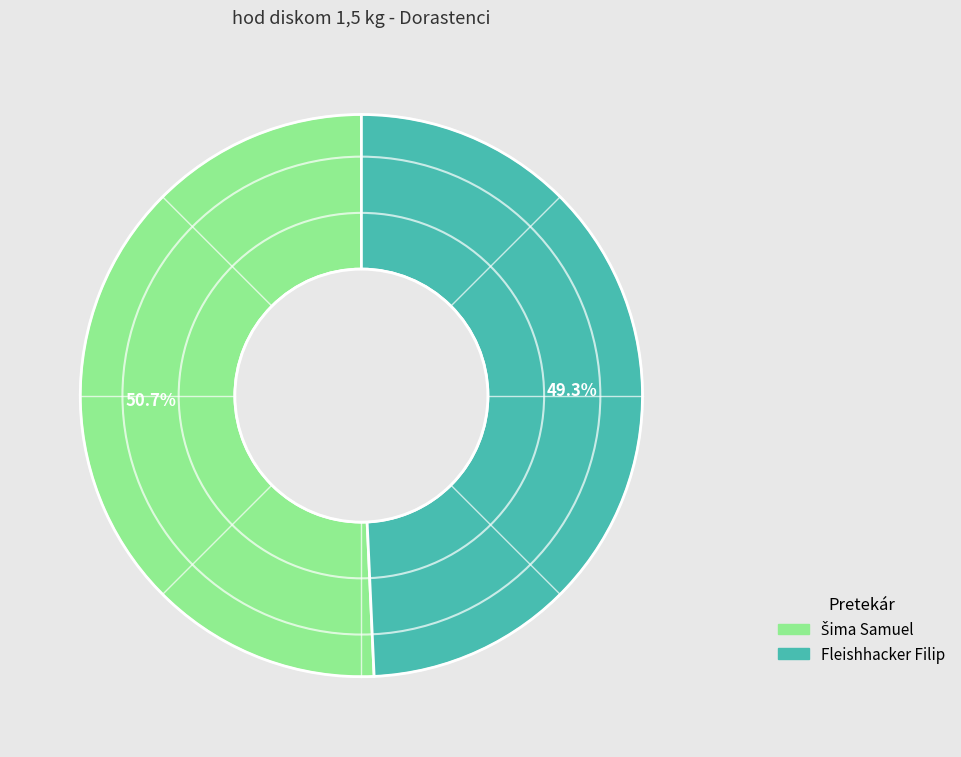

Is there any slice that represents more than half of the pie?

Yes